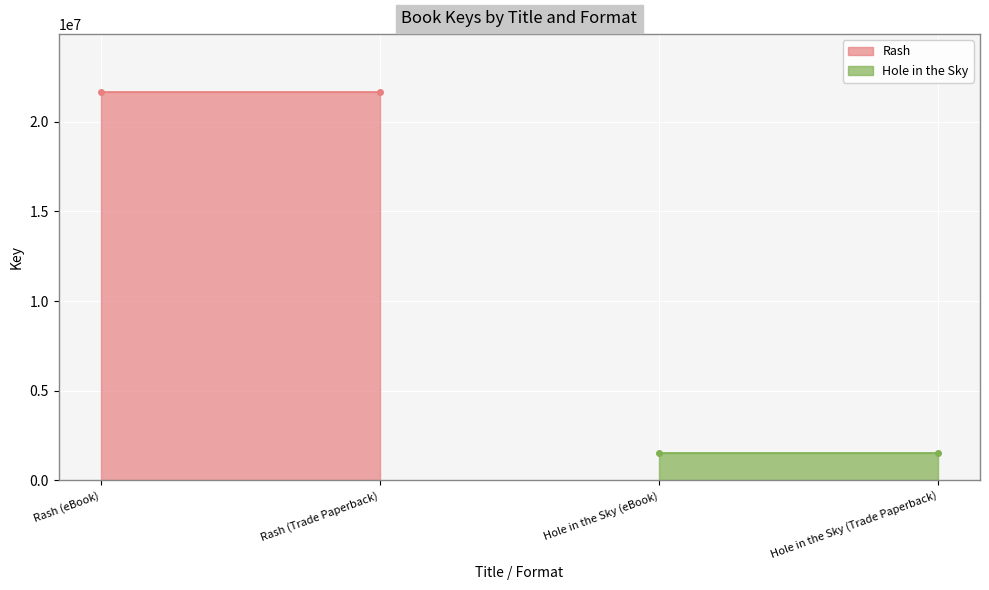

What is the difference between the second highest and minimum values?

20100583